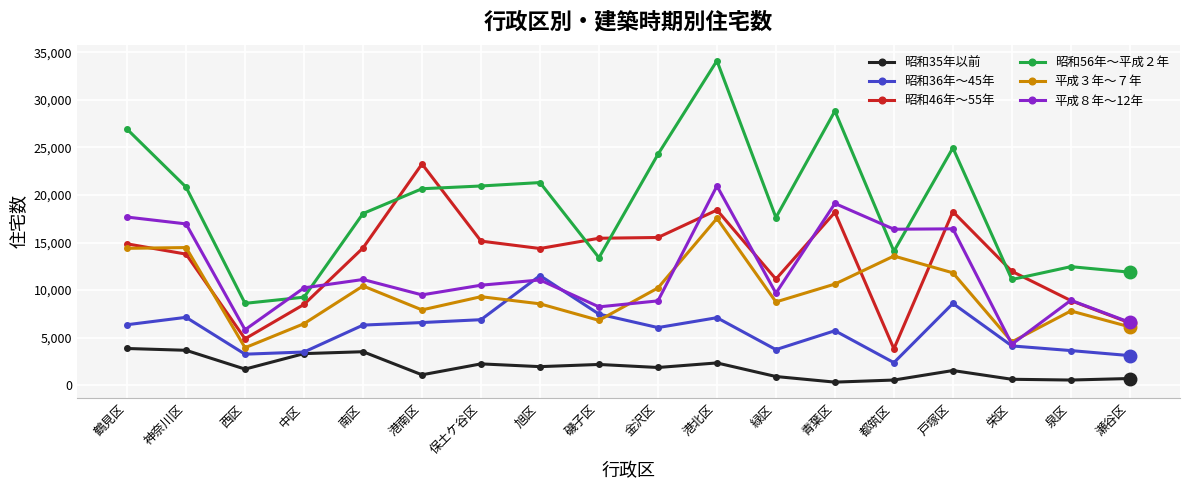

How many lines are shown in the chart?

6